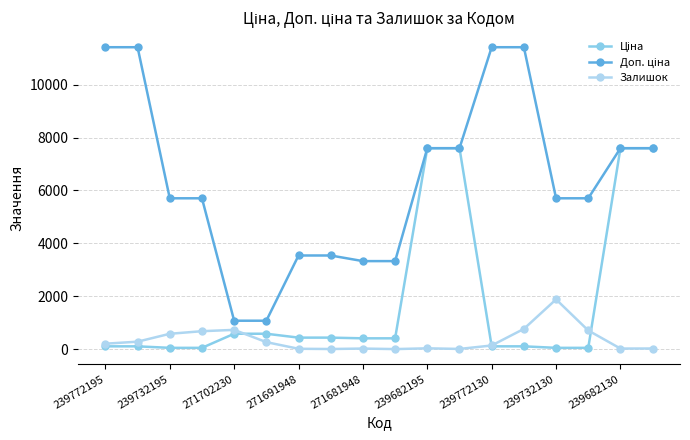

What is the greatest value displayed?

11410.0